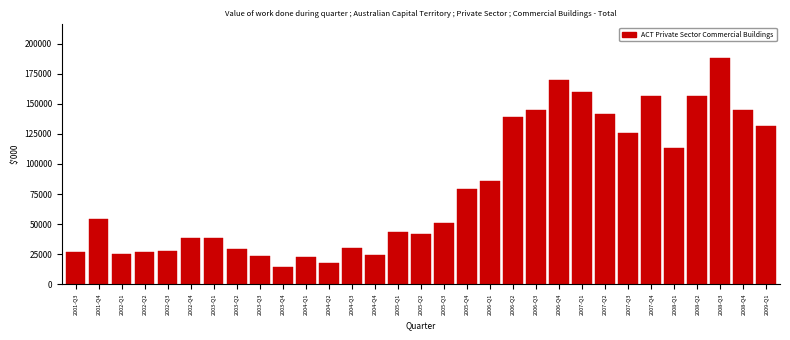

Is it true that the value at 2006-Q1 is 85552?

True